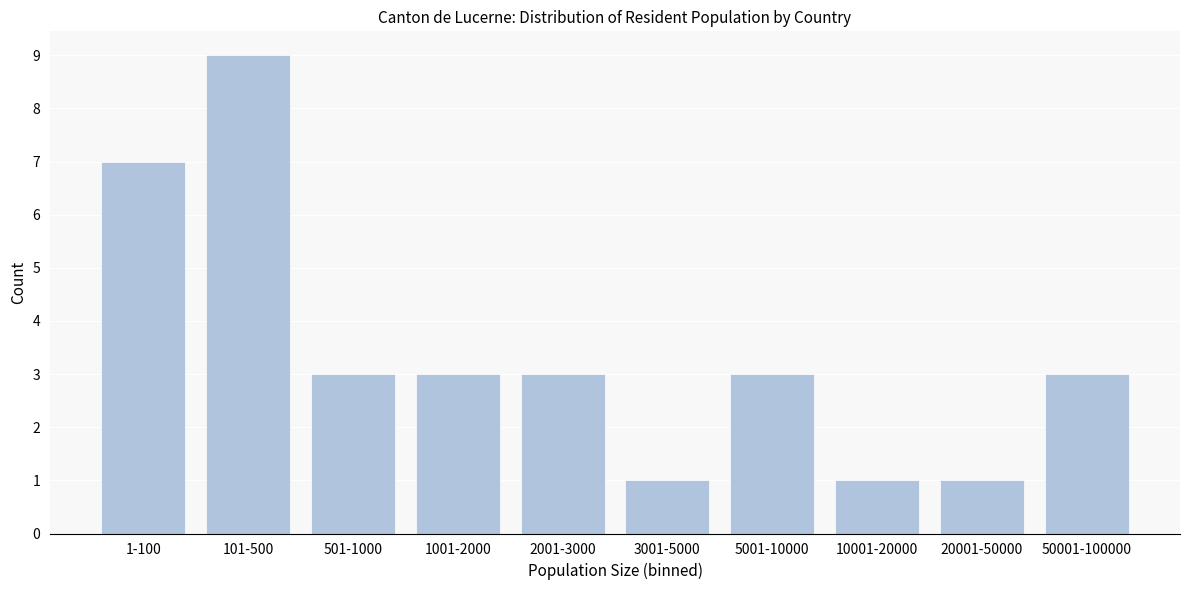

Reading right to left, what are all the values shown in this chart?

50001-100000=3	20001-50000=1	10001-20000=1	5001-10000=3	3001-5000=1	2001-3000=3	1001-2000=3	501-1000=3	101-500=9	1-100=7